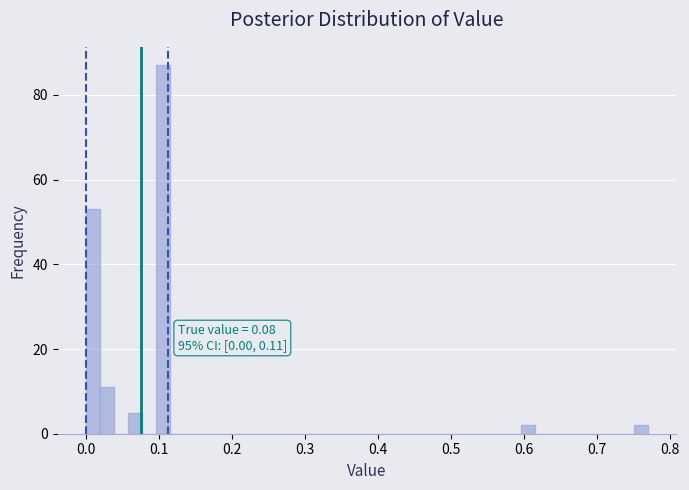

Read against the x-axis, roughly where is the centre of the tallest bar?

0.11